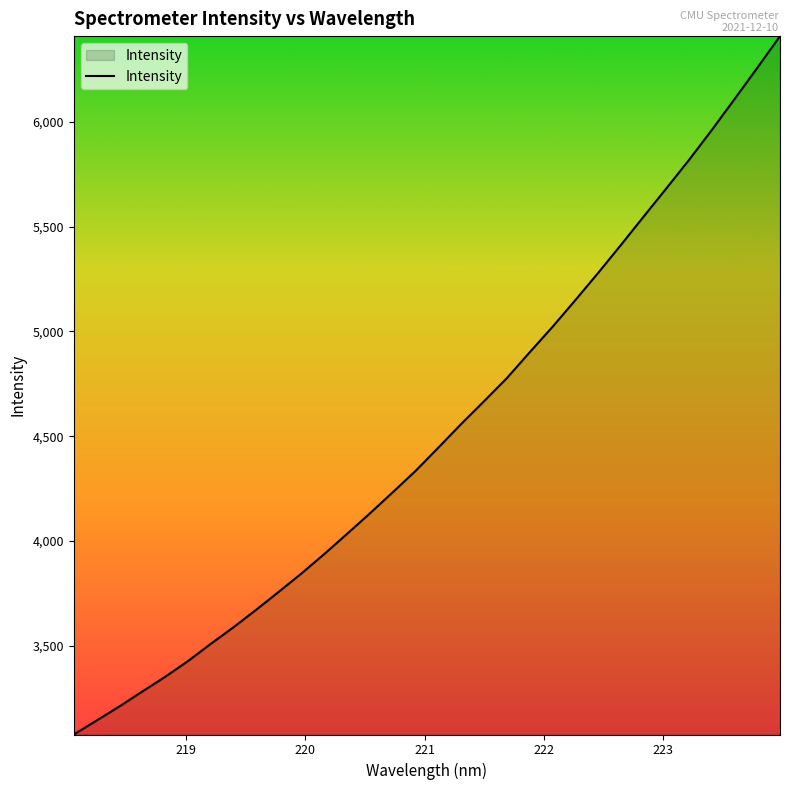

What is the smallest value displayed?

3076.0